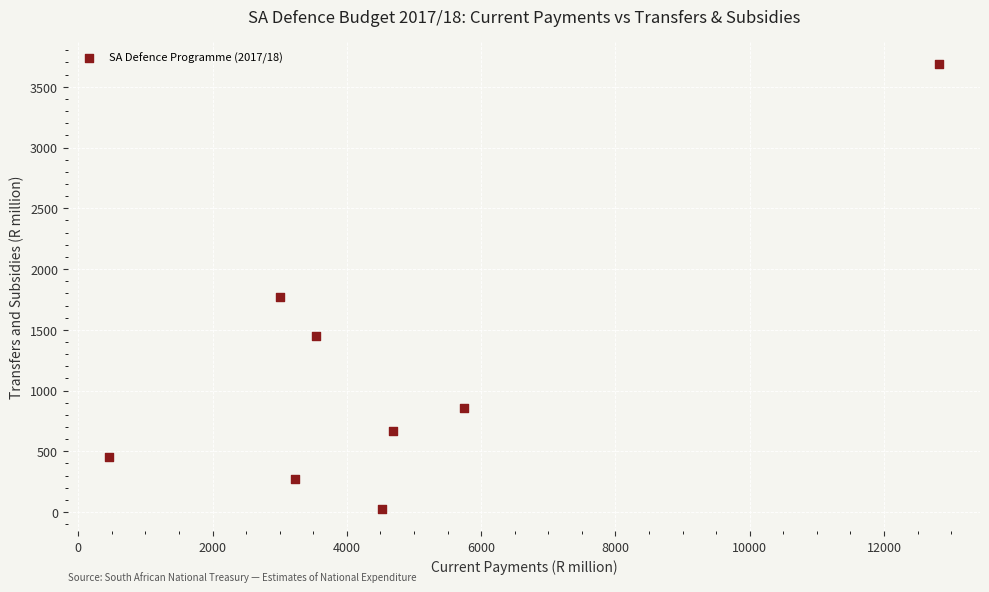

What is the range of Y values (max minus min)?

3661.0